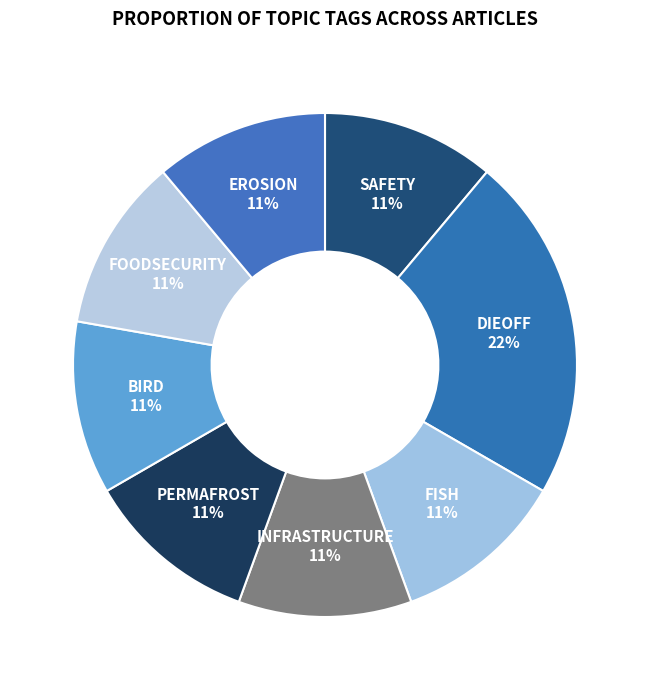

Does FISH account for over 50% of the chart?

No